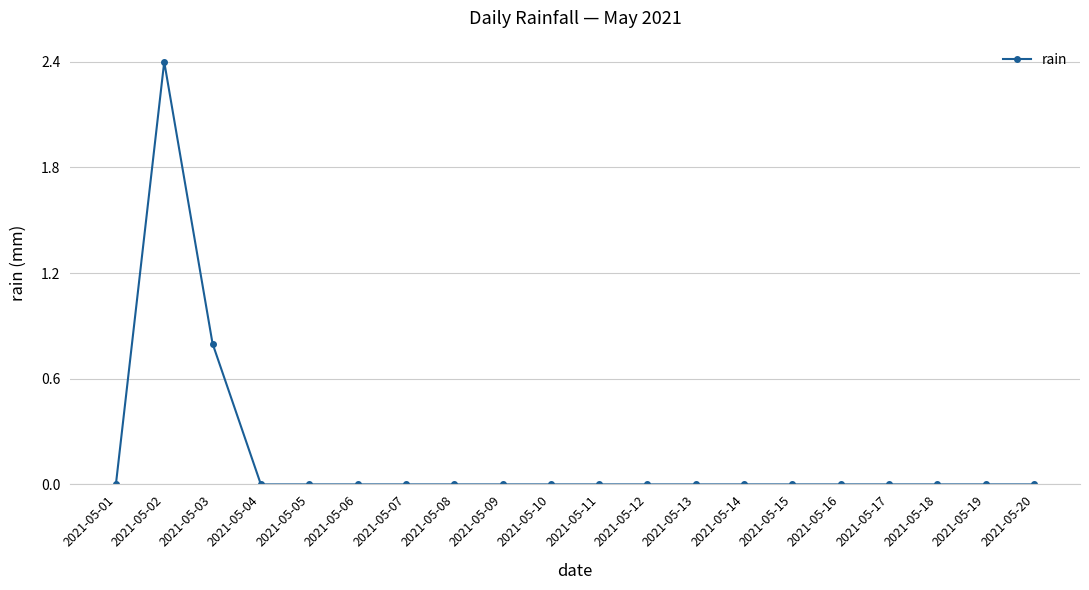

What is the difference between the maximum and minimum values?

2.4